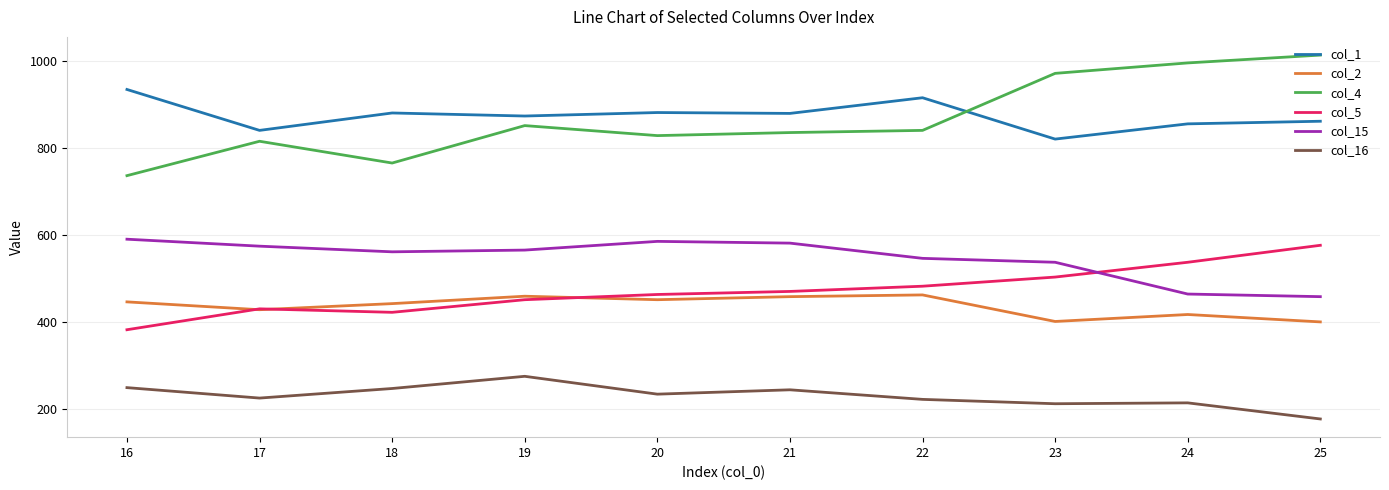

Between 18 and 20, which series saw the biggest shift?

col_4